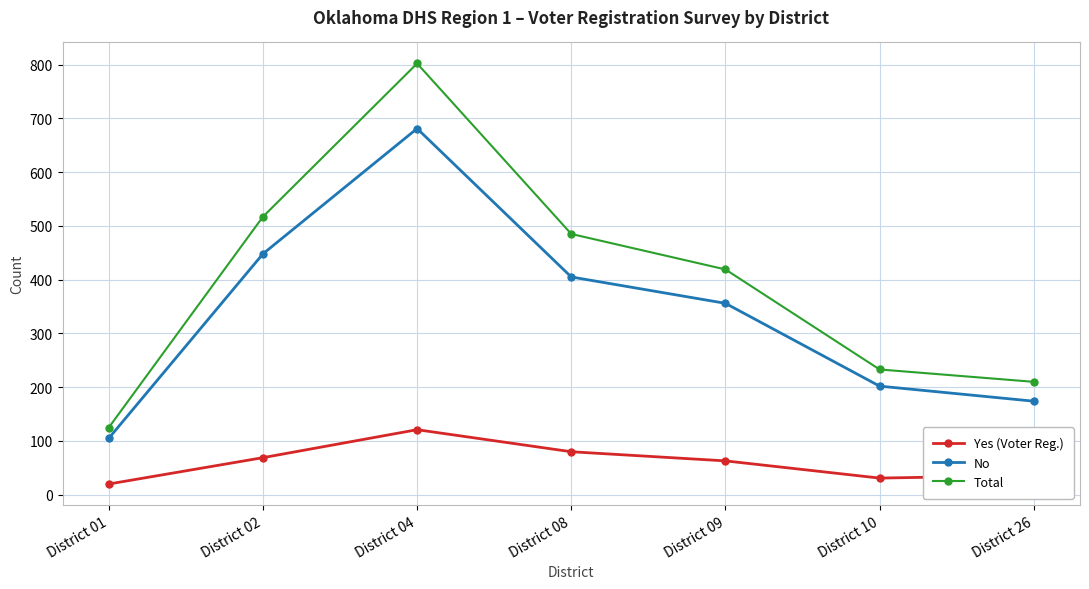

True or false: No and Total intersect in this chart.

False